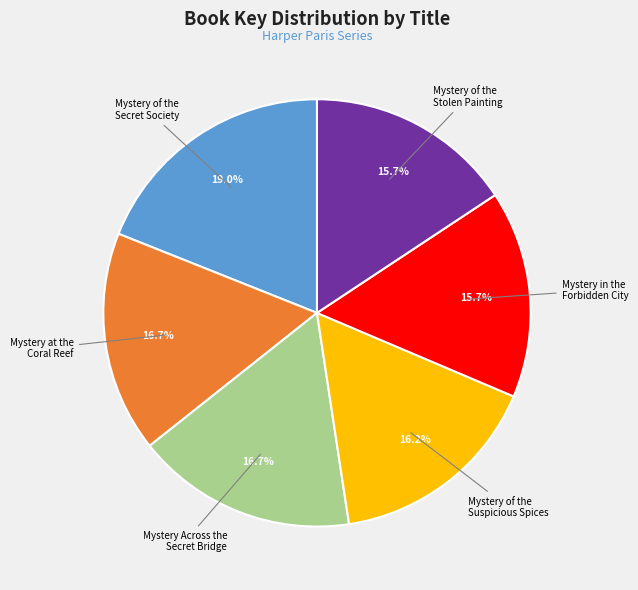

Is Mystery of the Secret Society the majority of the pie?

No